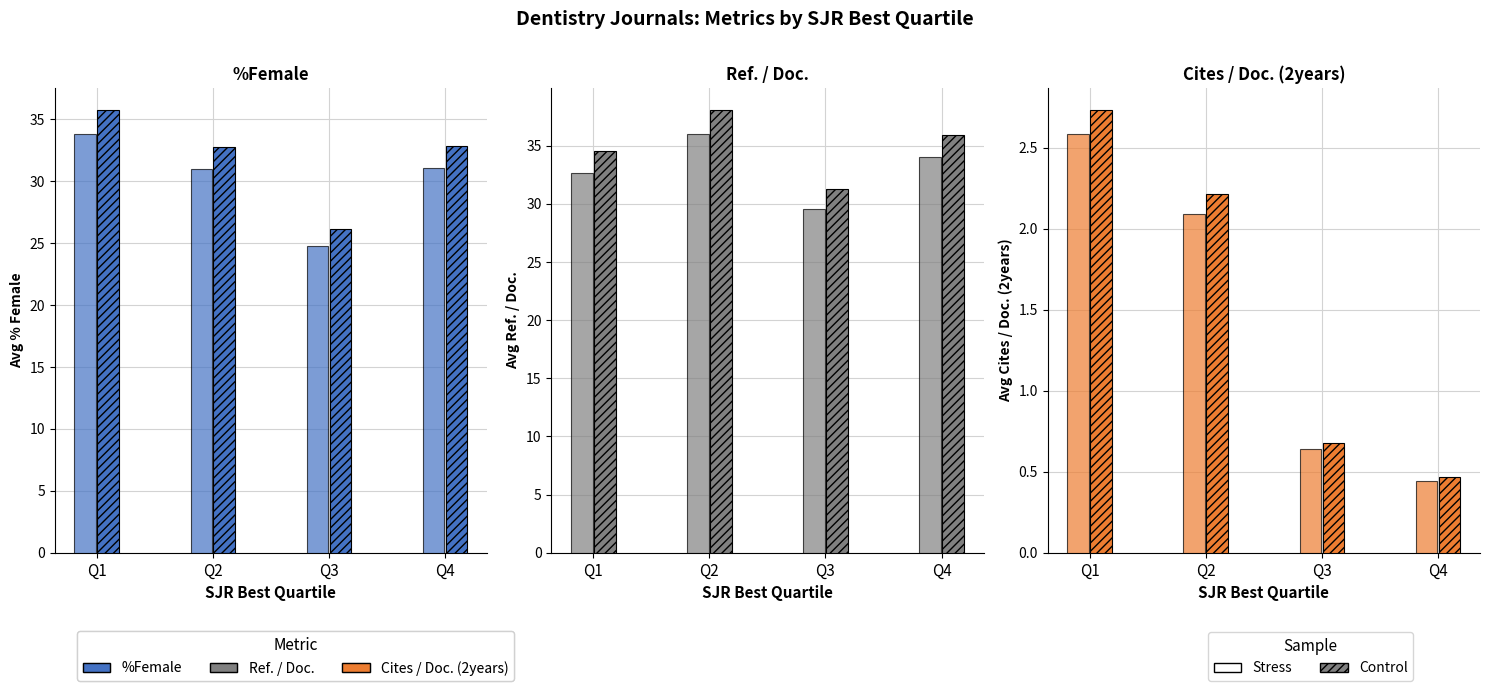

True or false: Cites / Doc. (2years) (Stress) has a value of 0.7 at Q4.

False